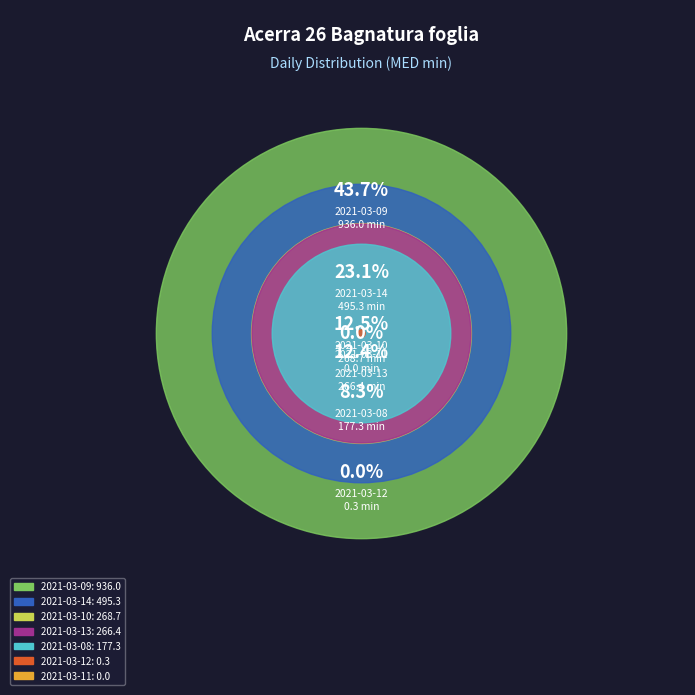

How many segments does this pie chart have?

7